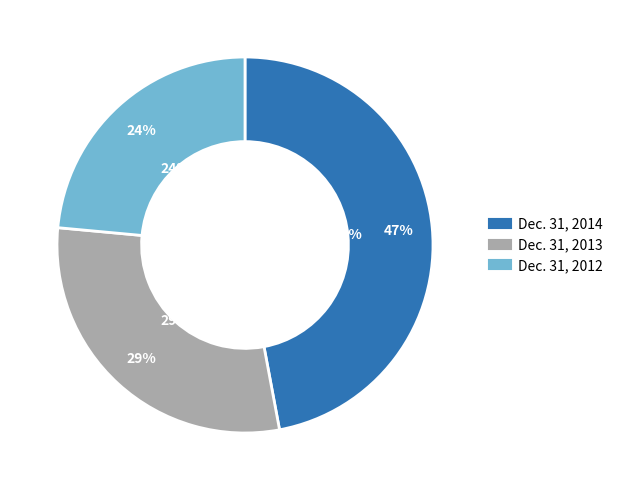

Is it true that Dec. 31, 2014 is 47% of the pie?

True